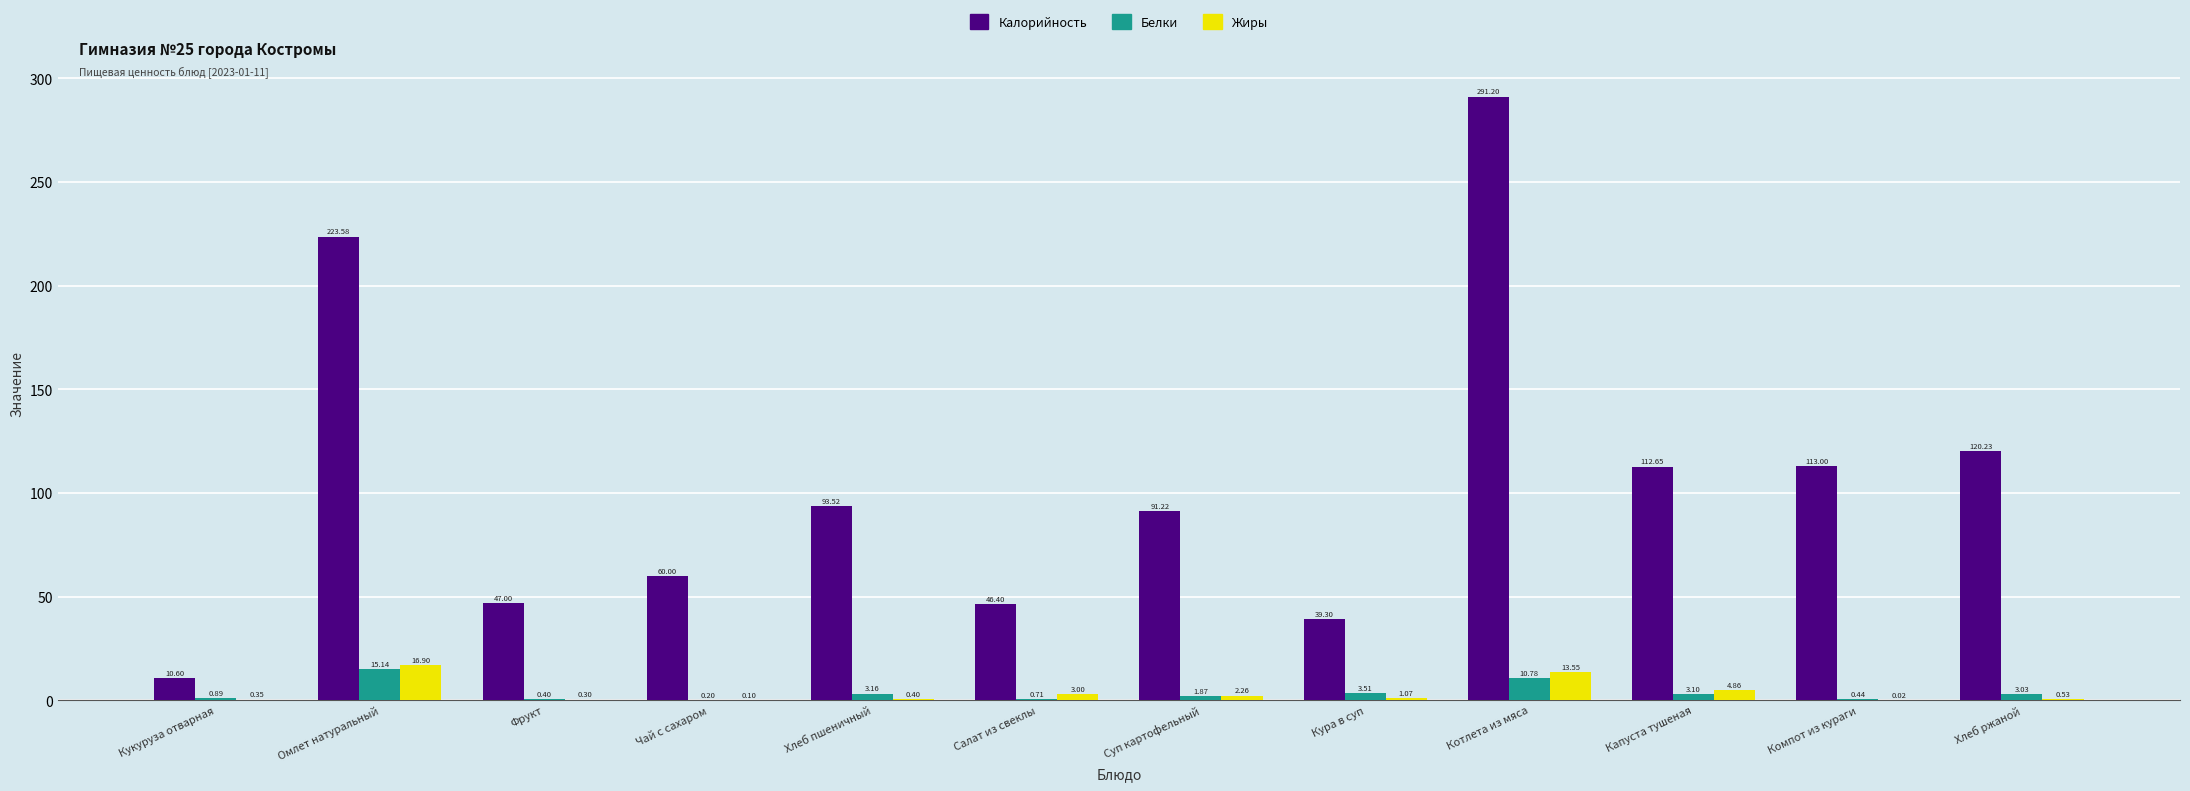

What is the total value across all series at Фрукт?

47.7